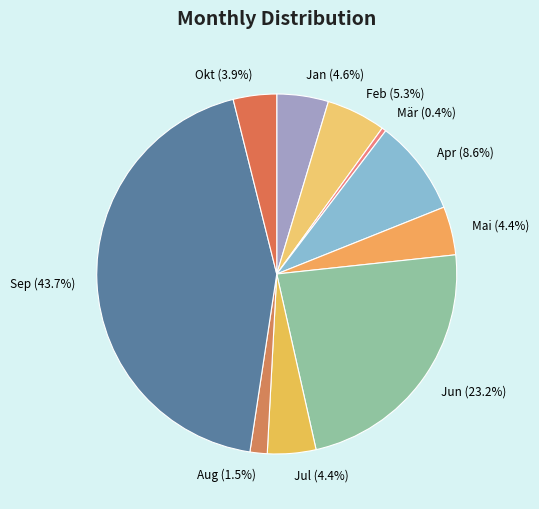

What is the smallest slice in the pie chart?

Mär